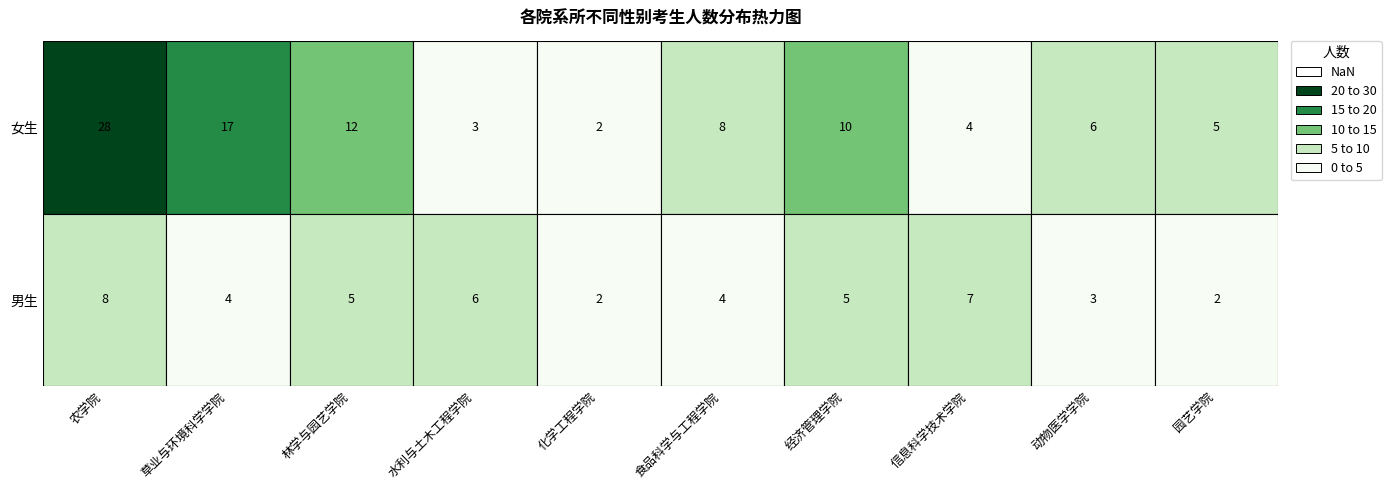

How many values in the 动物医学学院 series are below 6?

1